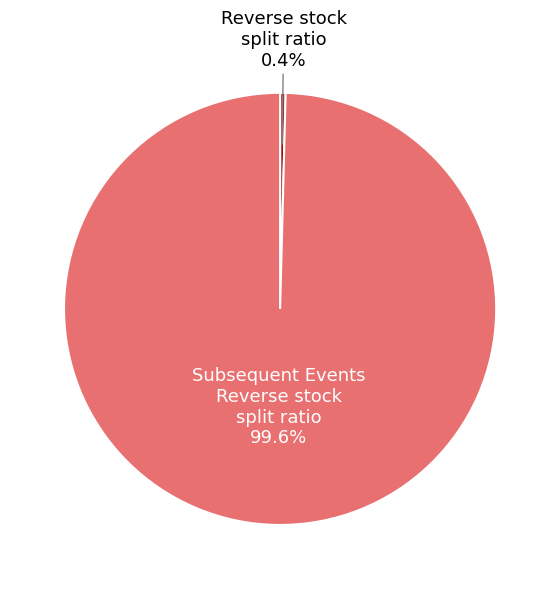

To the nearest percent, what is the average slice percentage?

50%